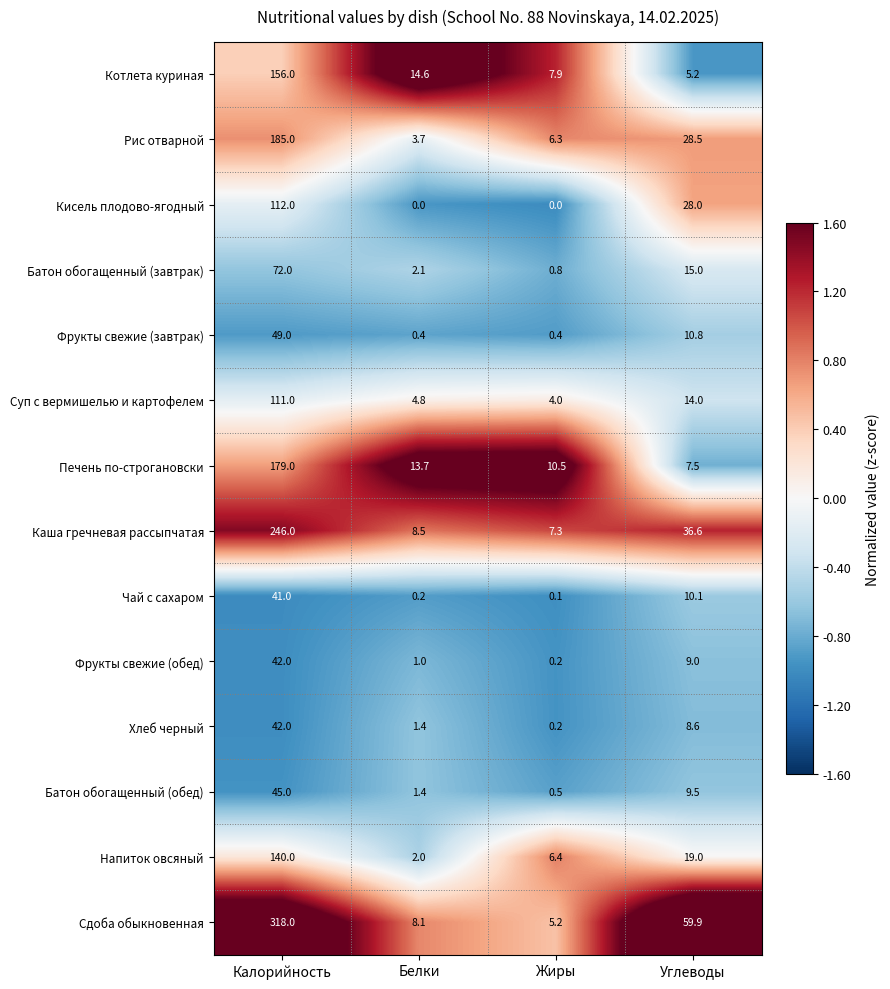

At which label is Напиток овсяный closest to 71?

Углеводы